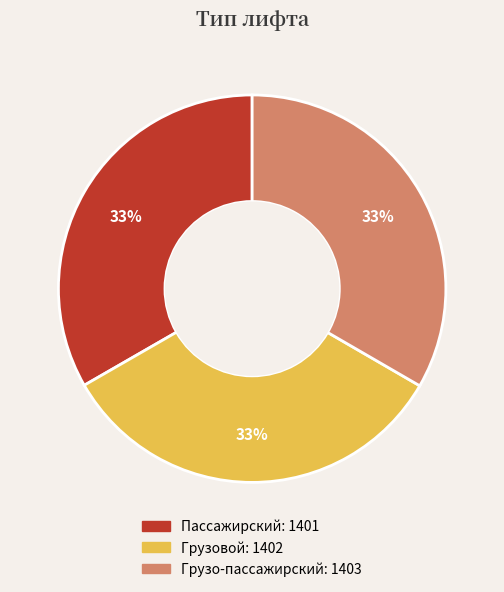

How many segments does this pie chart have?

3